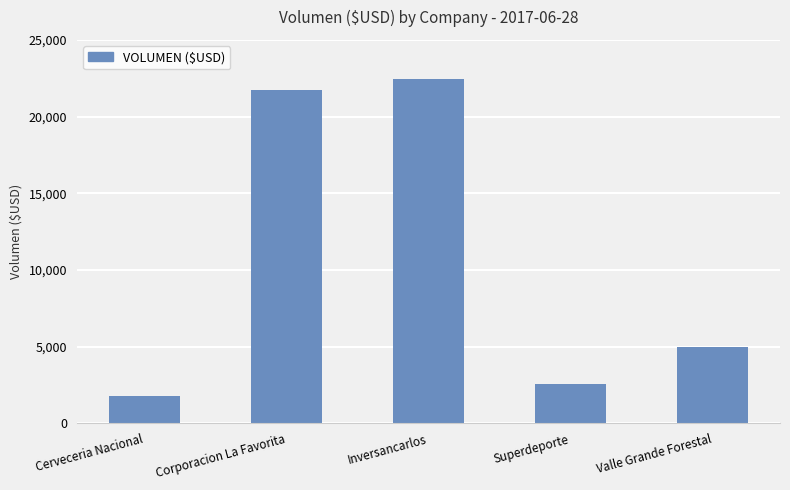

Reading left to right, transcribe all the data shown in this chart.

1793.4	21747.3	22424.0	2589.4	5002.4